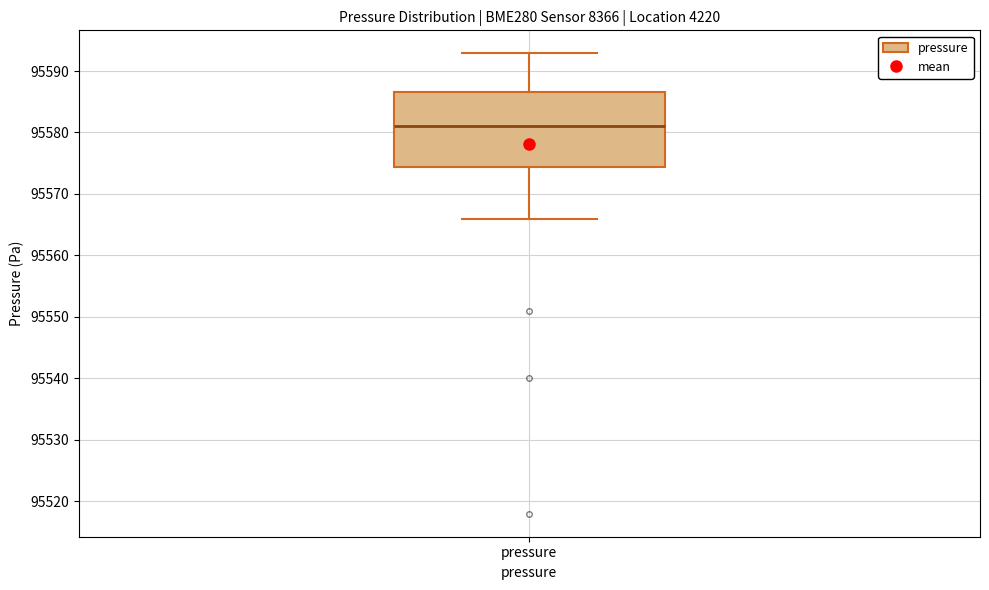

Read this box plot against the y-axis: the position of the median line, the range covered by the box, and the ends of both whiskers. The values are not printed on the chart, so give them approximately, as read against the axis.

median 95581, box 95574 to 95587, whiskers 95566 to 95593